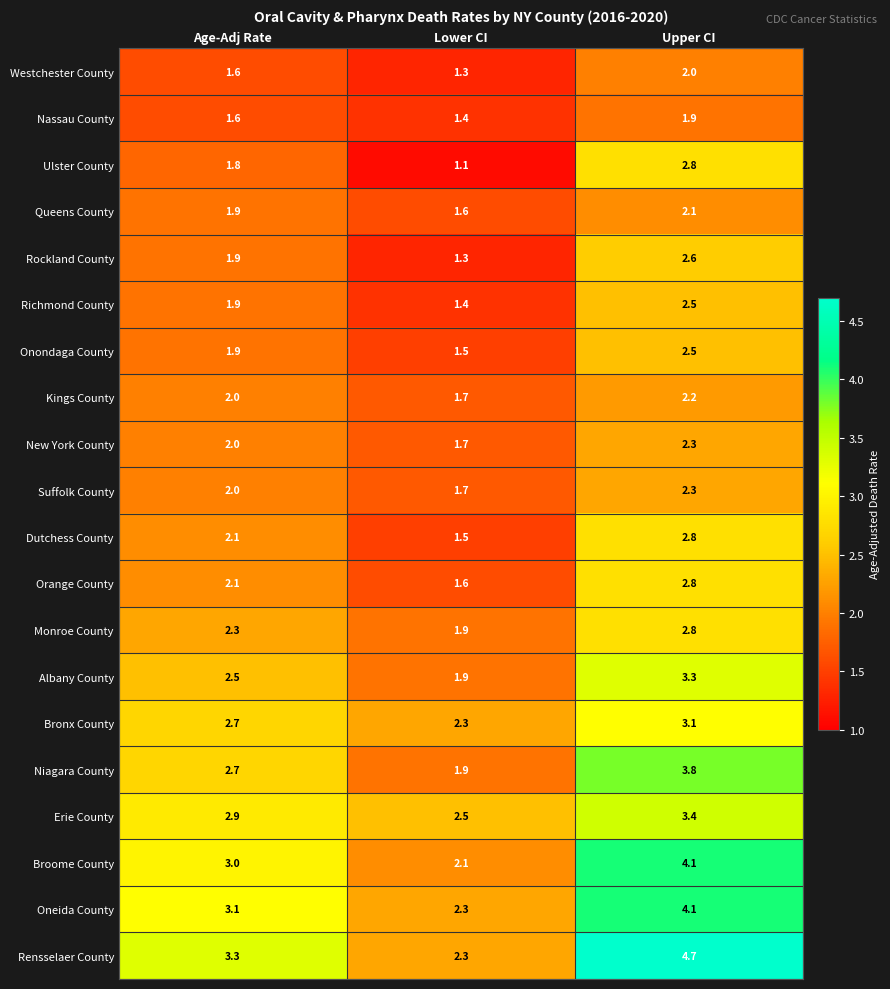

The Erie County series shows 1.2 at Lower CI. True or false?

False